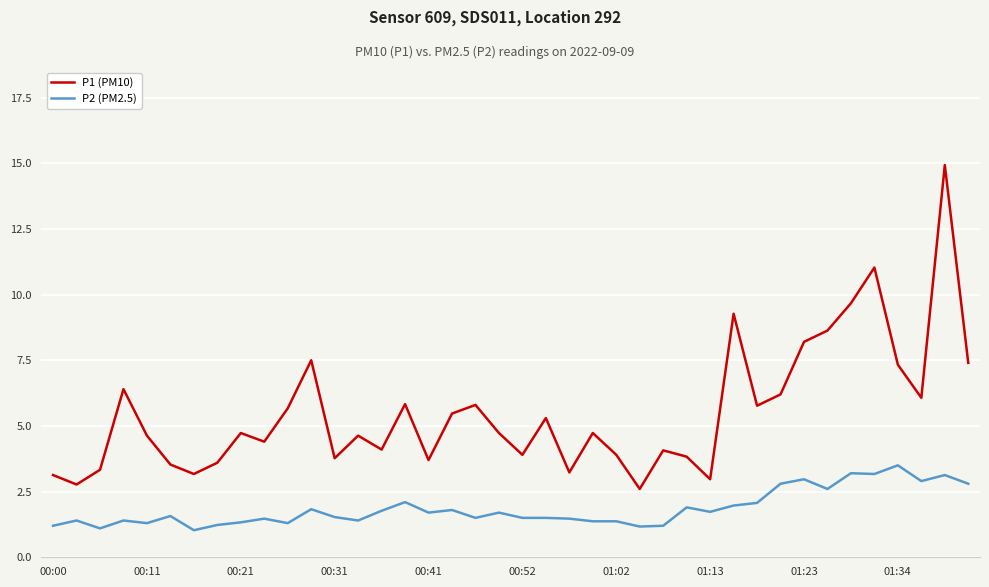

How many categories are shown in the chart?

40